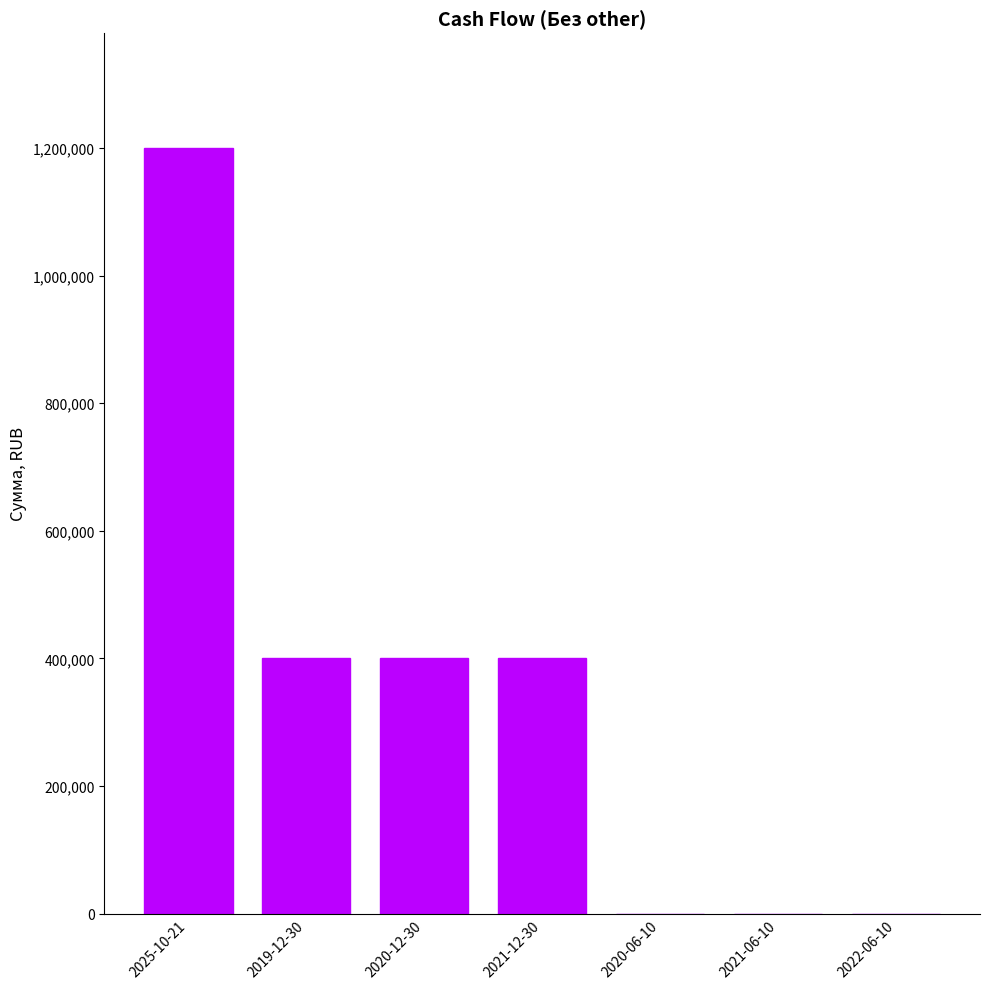

Which category has the highest value across all series?

2025-10-21